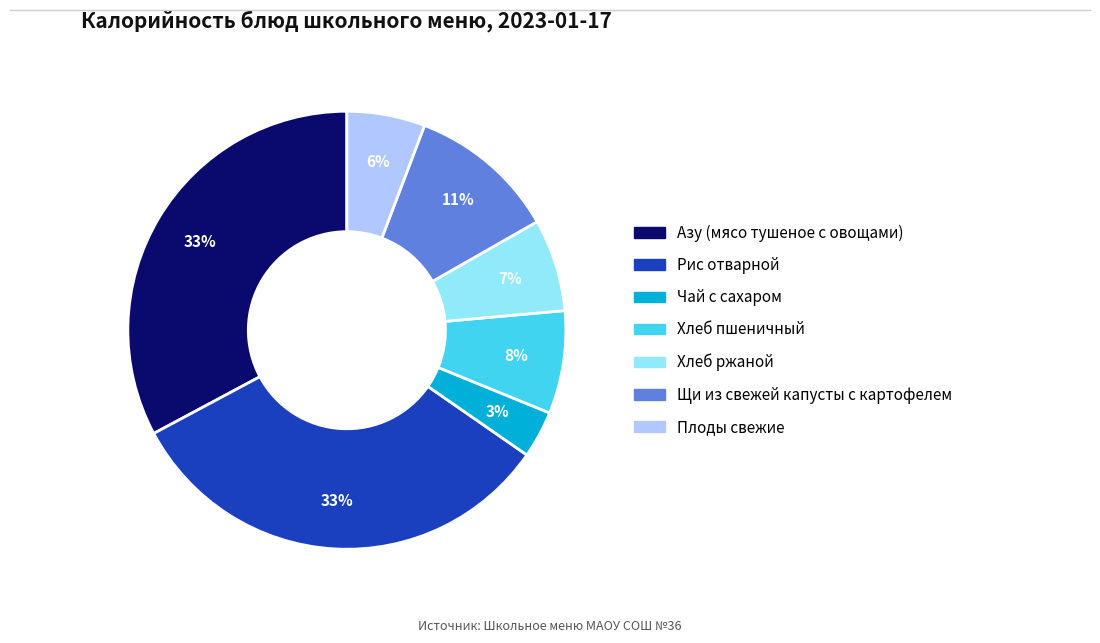

How many slices are in this pie chart?

7